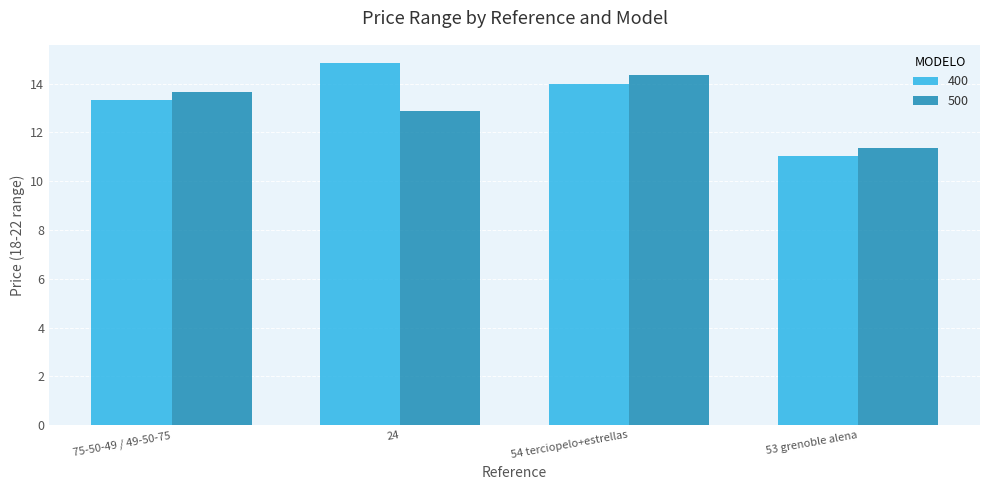

At which label does 500 reach its minimum?

53 grenoble alena